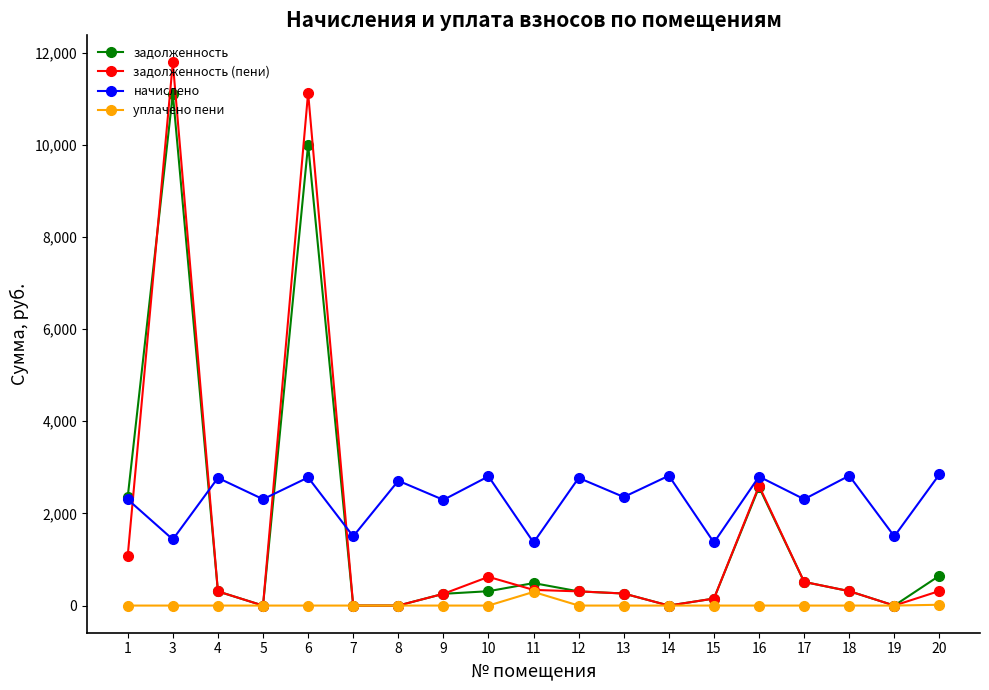

Read the задолженность (пени) value at 16.

2599.1